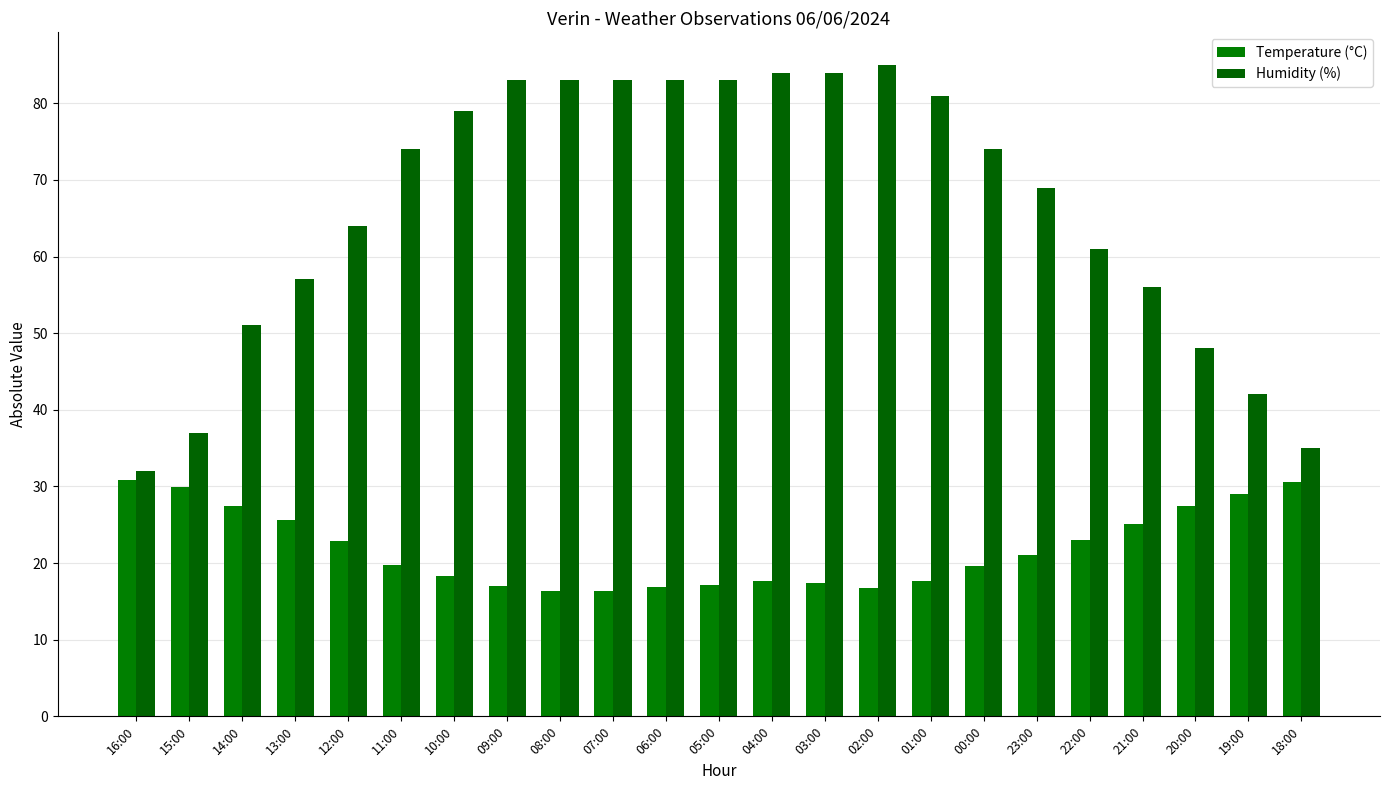

How many distinct data groups are displayed?

2